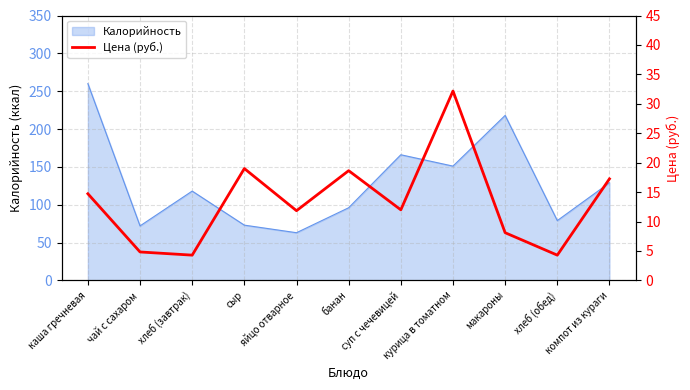

What is the maximum value shown in the chart?

32.2